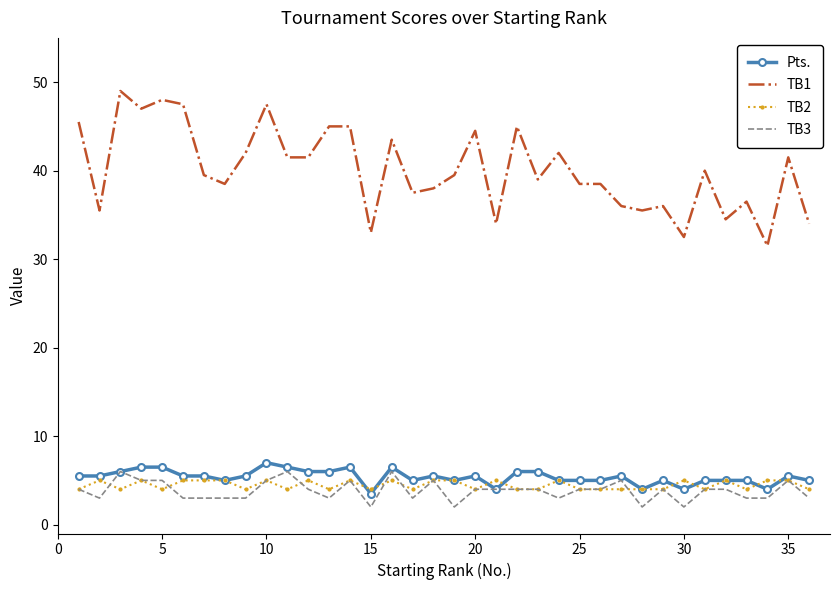

What is the difference between the maximum and minimum values in the TB2 series?

1.0